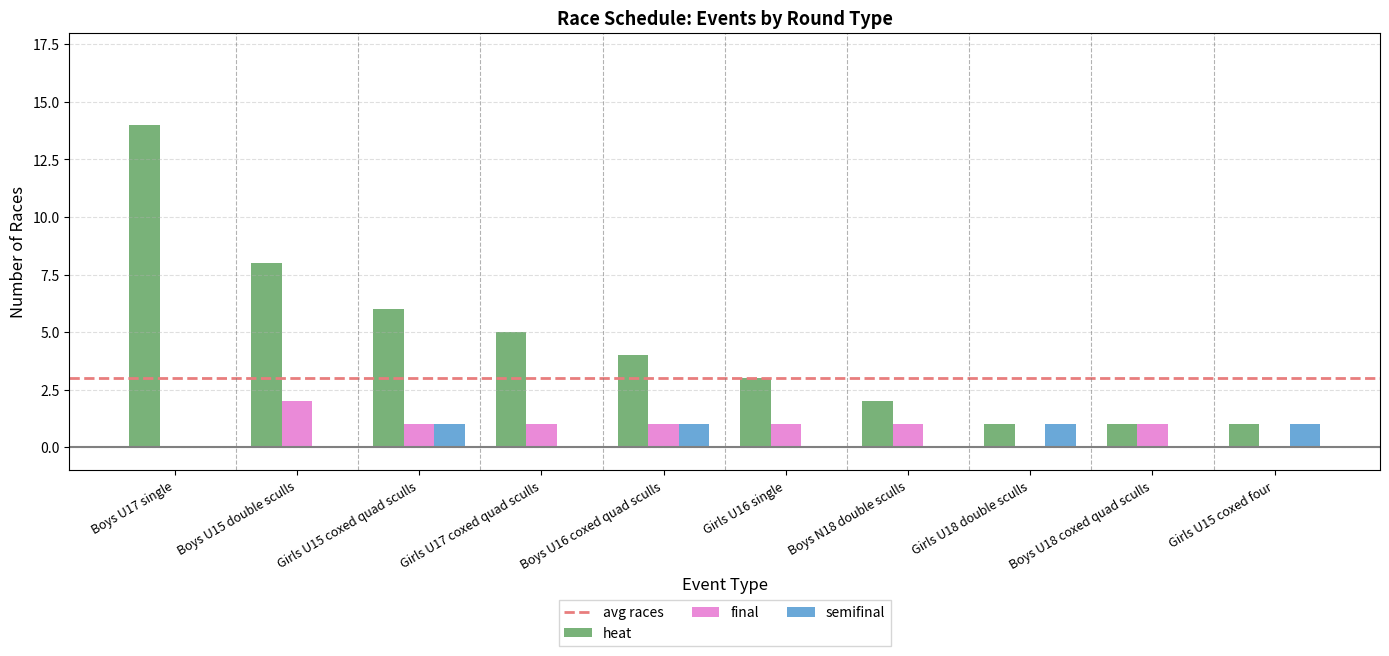

Which category has the highest value across all series?

Boys U17 single